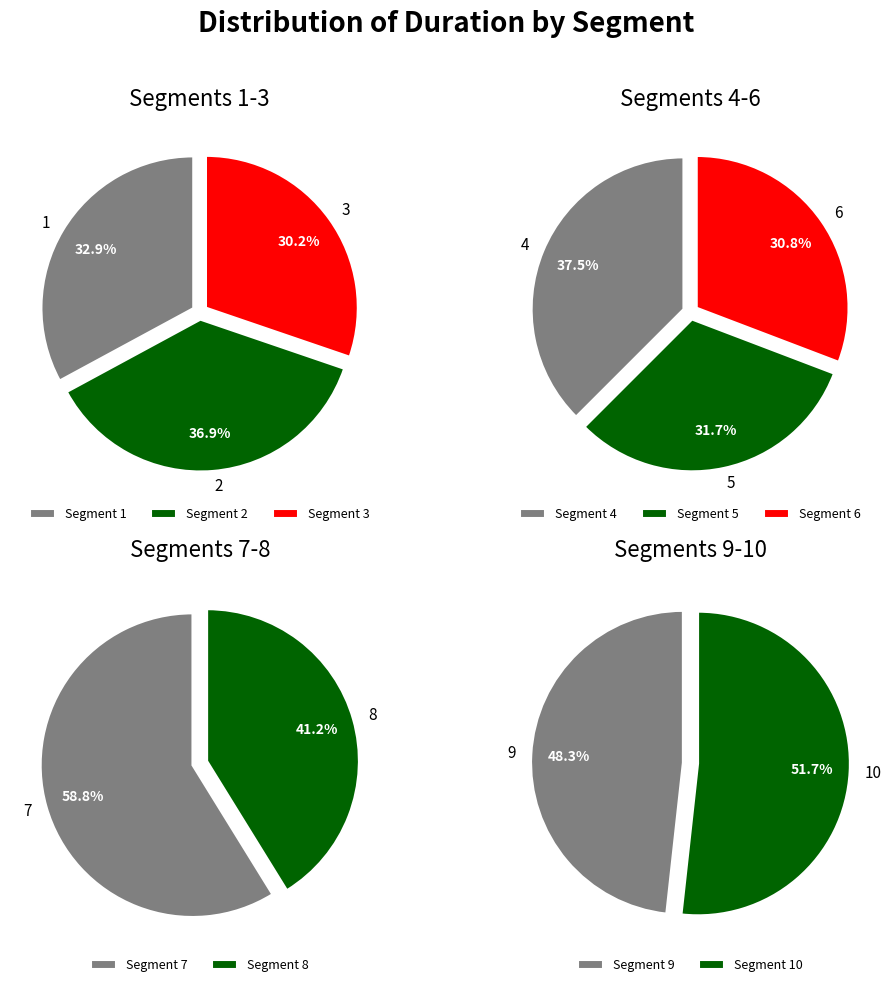

How many slices are in this pie chart?

10